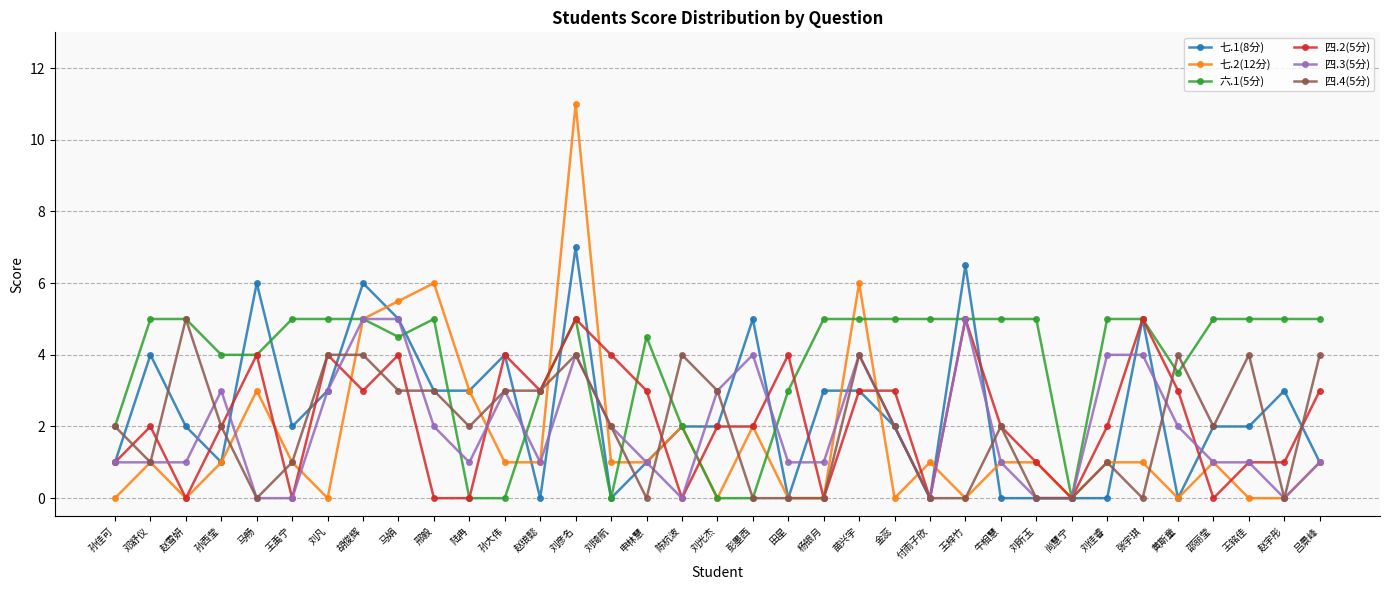

At which label does 七.1(8分) reach its peak?

刘彦名